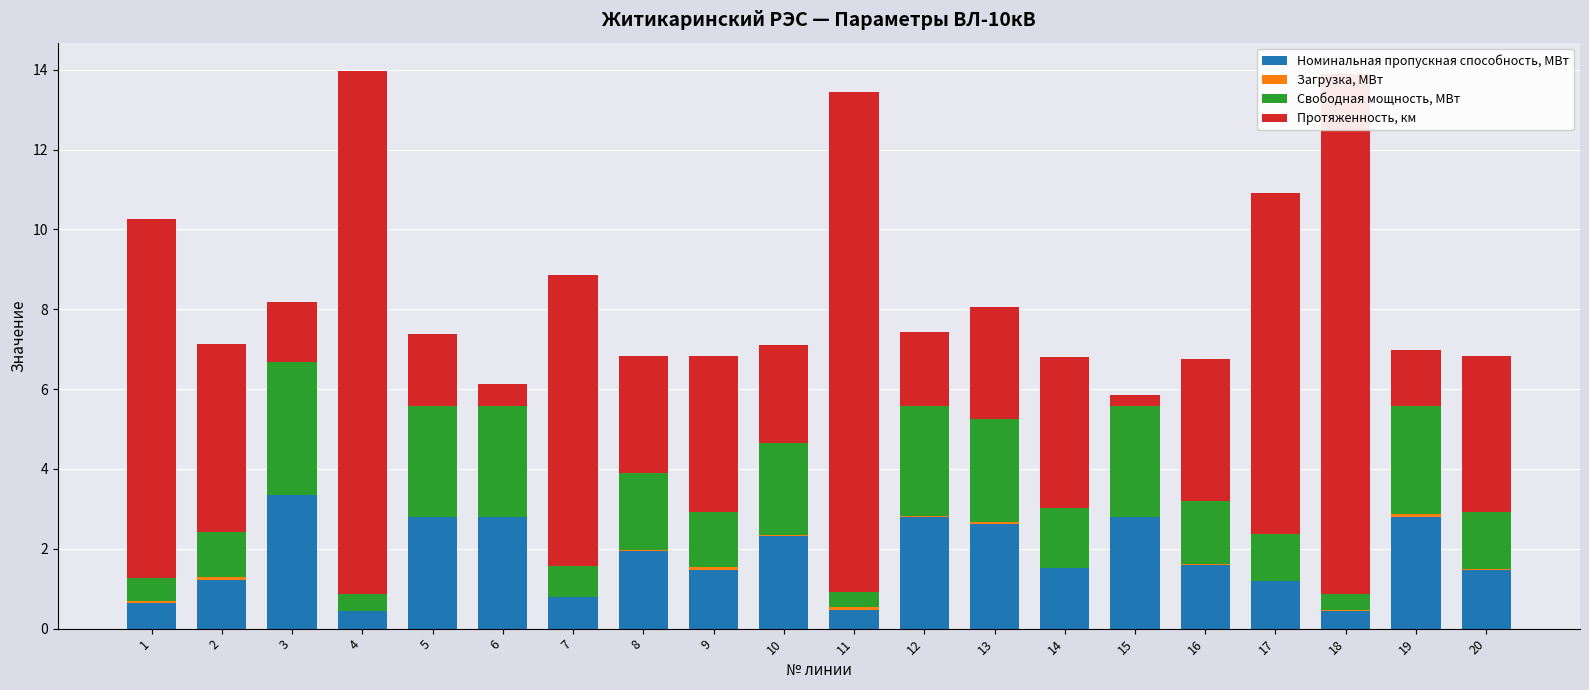

Are the bars grouped side by side (vs. stacked)?

No